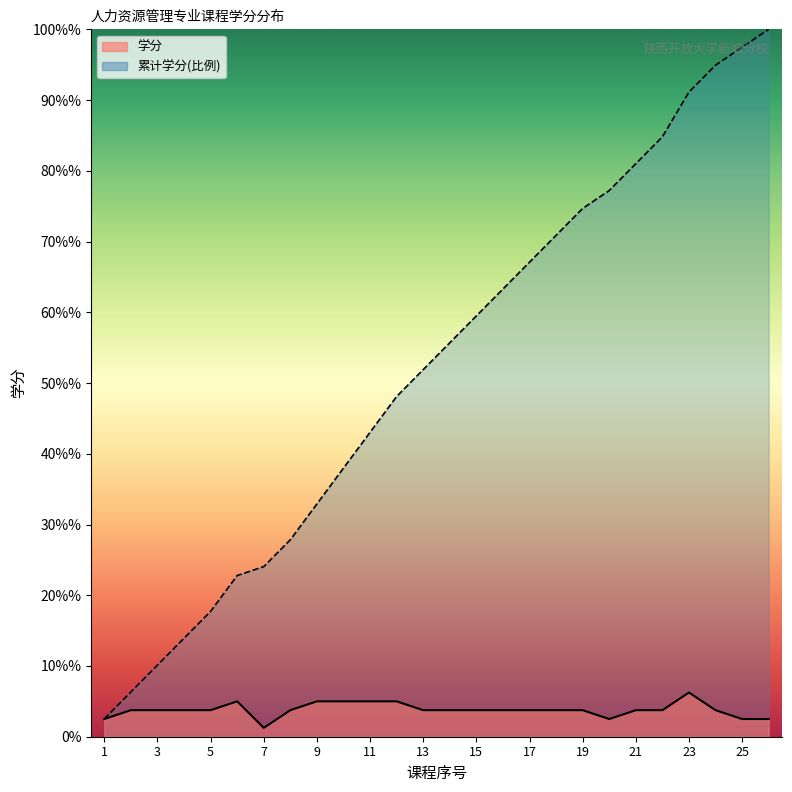

What is the difference between the highest and lowest values at 20?

59.8